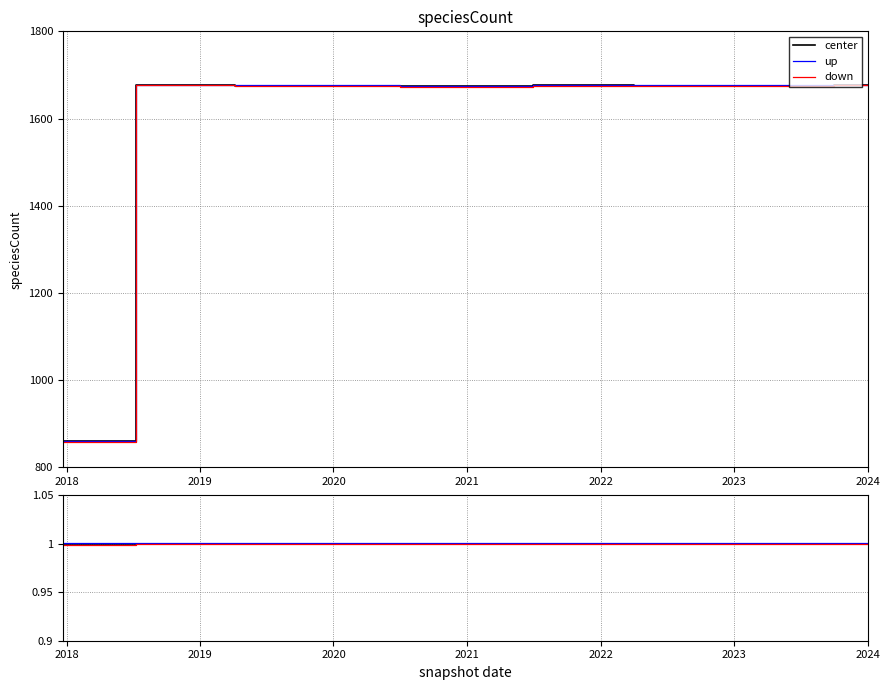

True or false: up has more than 2 interior local peaks.

False